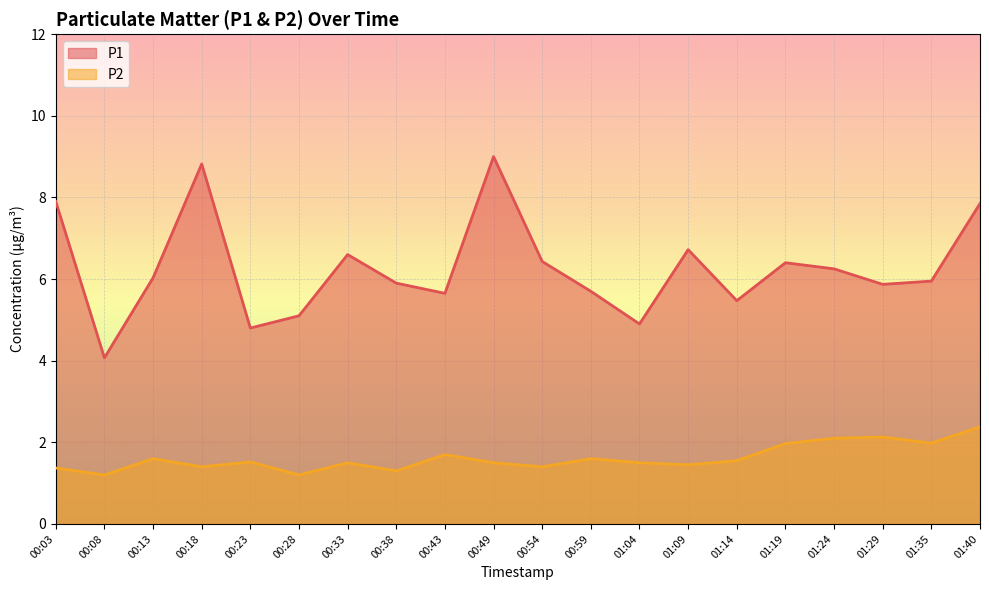

Rank the series at 01:14 from lowest to highest value.

P2, P1